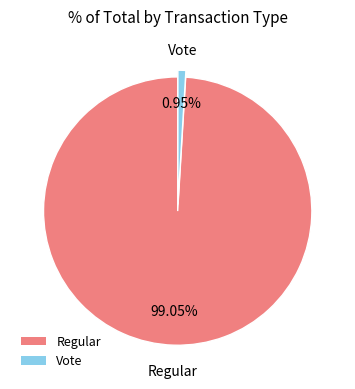

What is the total percentage of Regular and Vote?

100.0%